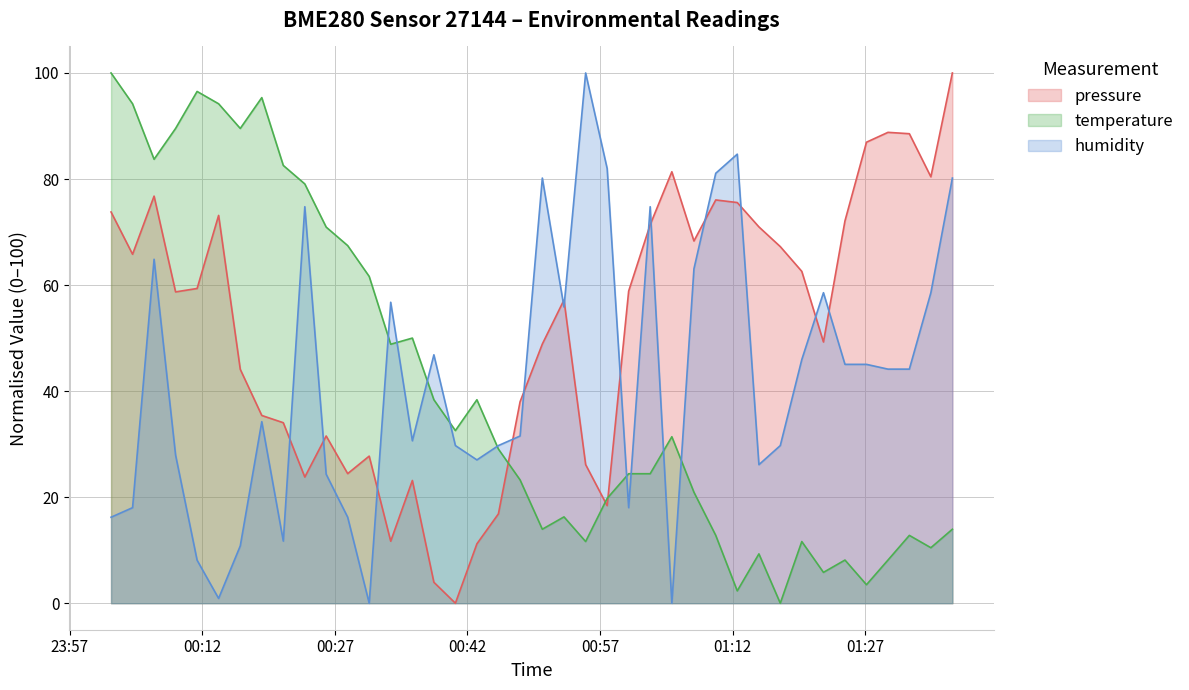

How many intersections are there between pressure and humidity?

14